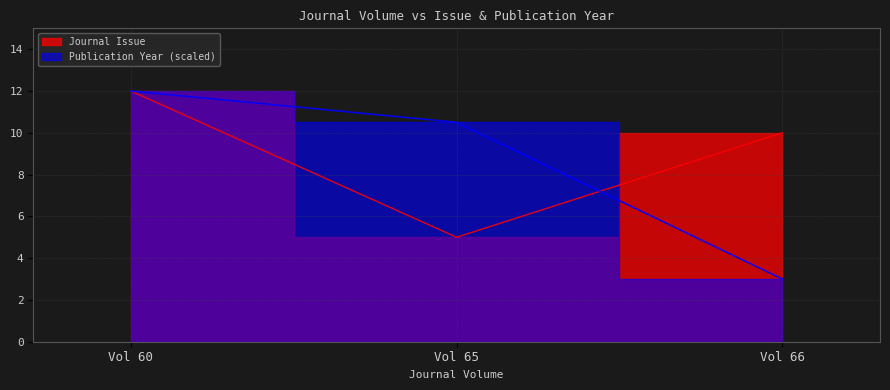

At which label does Publication Year reach its minimum?

Vol 66